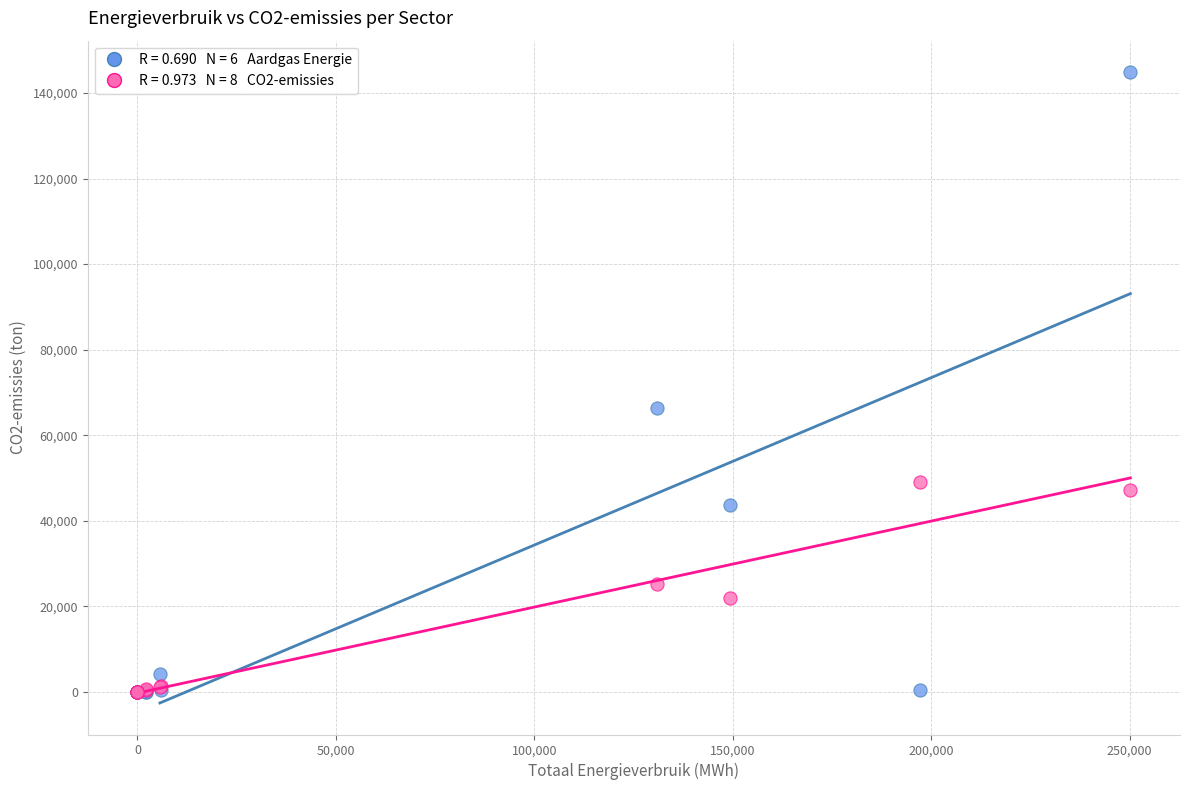

Across all series, what Y value is closest to 72437?

66429.5